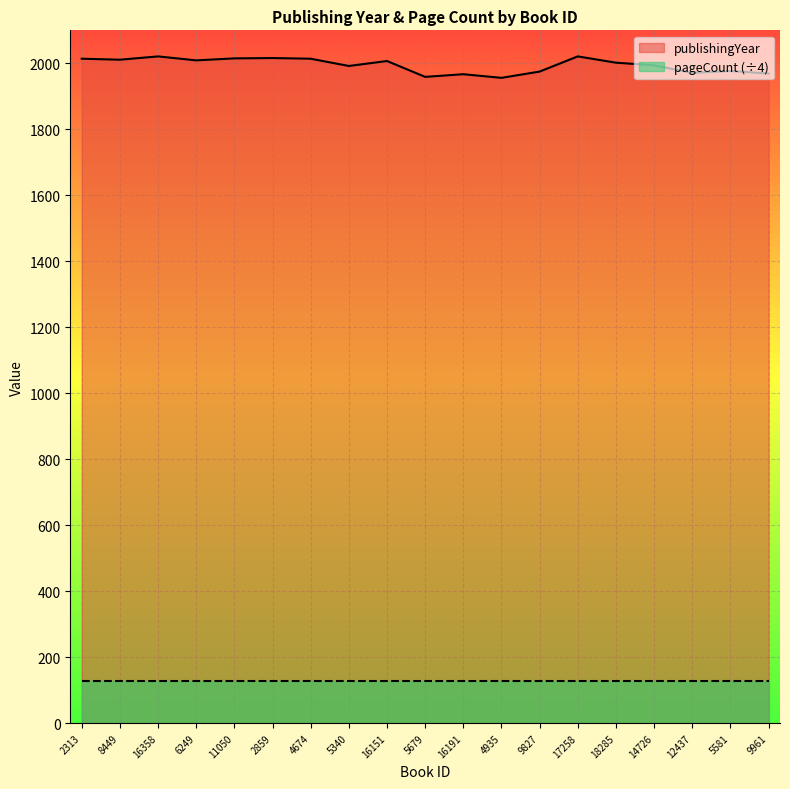

List the labels in order of value, largest first.

16358, 17258, 2859, 11050, 2313, 4674, 8449, 6249, 16151, 18285, 14726, 5340, 5581, 9827, 12437, 9961, 16191, 5679, 4935